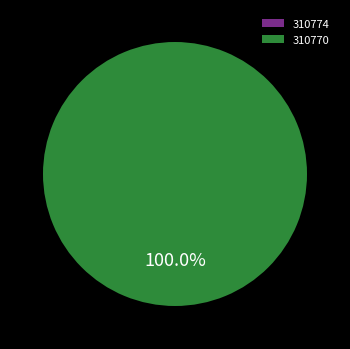

What percentage is the 310770 slice, to the nearest percent?

100%